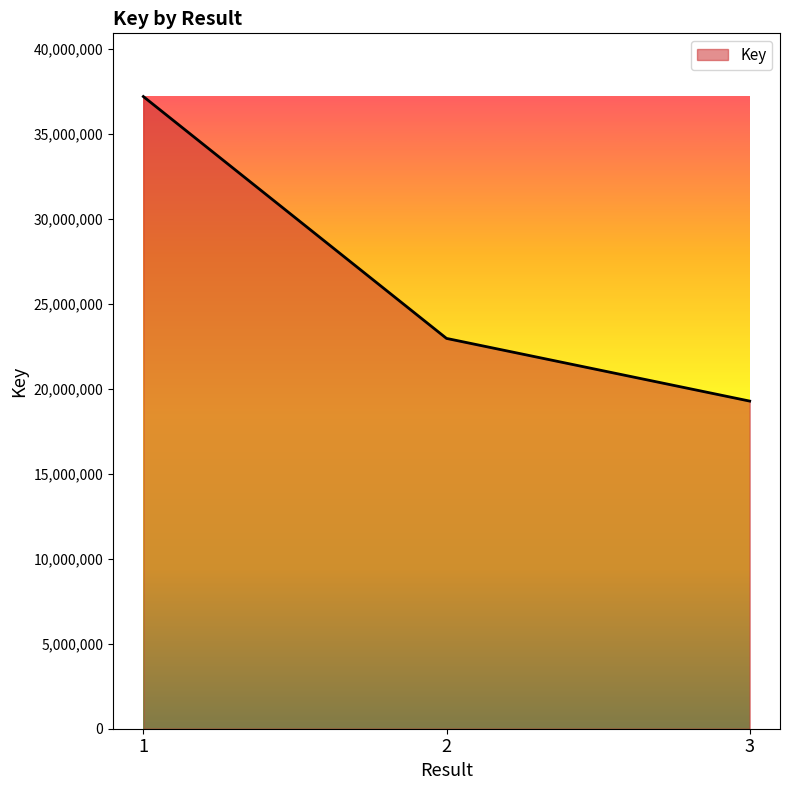

Rank the categories by value from lowest to highest.

3, 2, 1